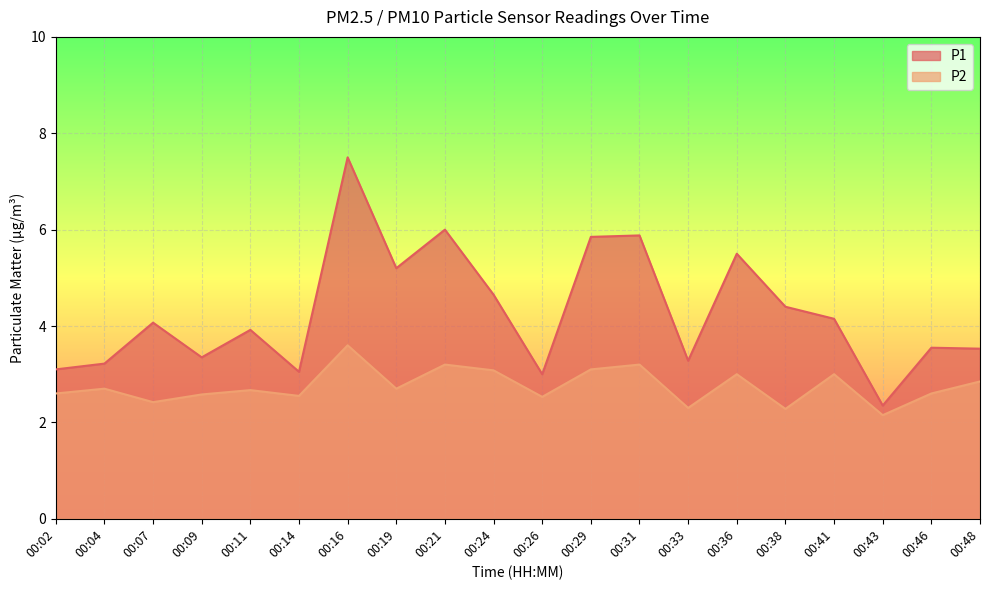

Rank the series by their maximum value, from highest to lowest.

P1, P2